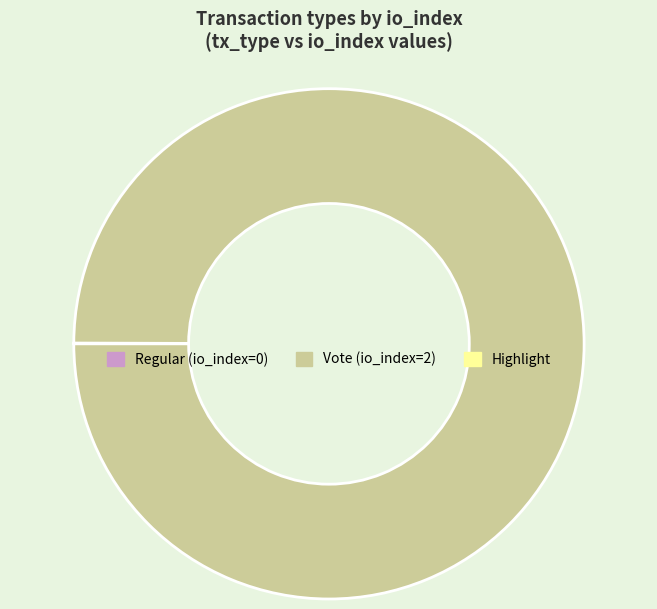

Does any single category account for the majority?

Yes